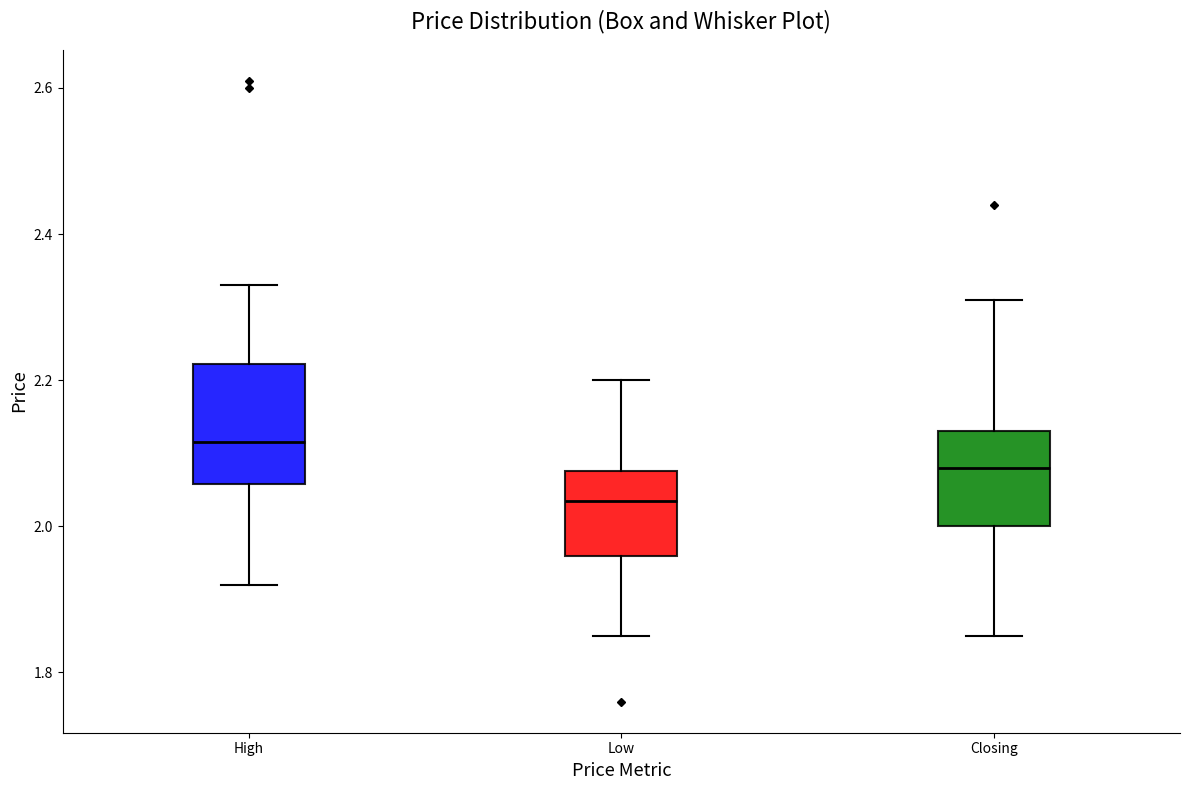

Comparing the boxes themselves (not the whiskers), which one is the tallest?

High